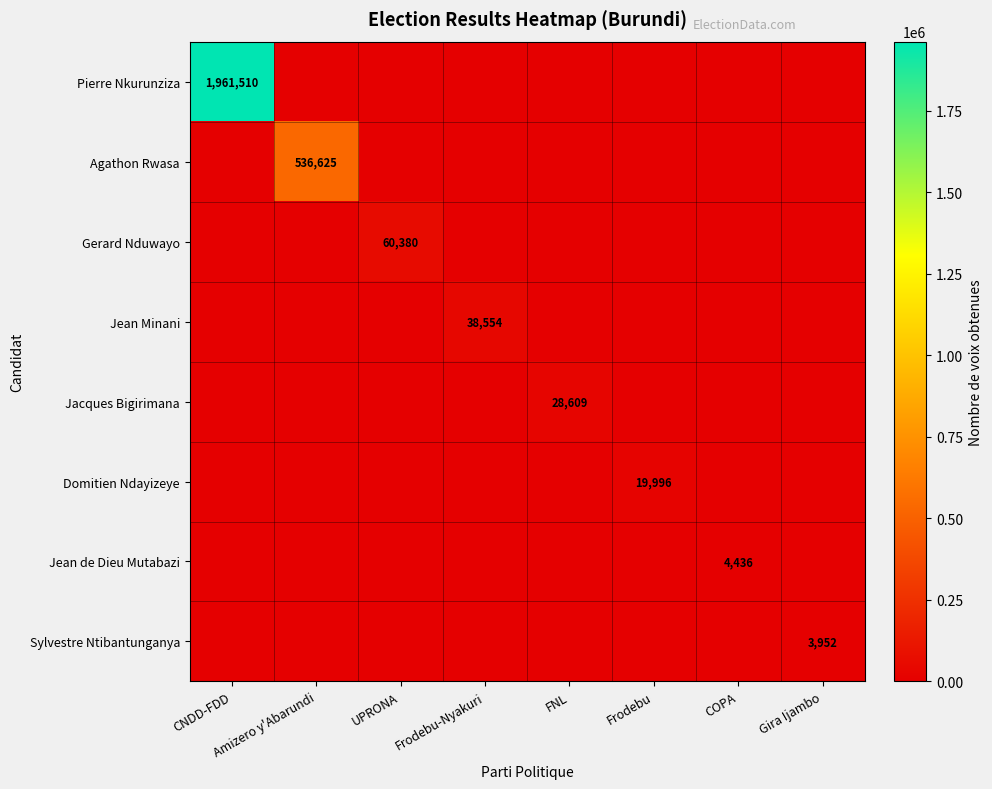

Is the value of Jean de Dieu Mutabazi at CNDD-FDD greater than the value of Sylvestre Ntibantunganya at CNDD-FDD?

No